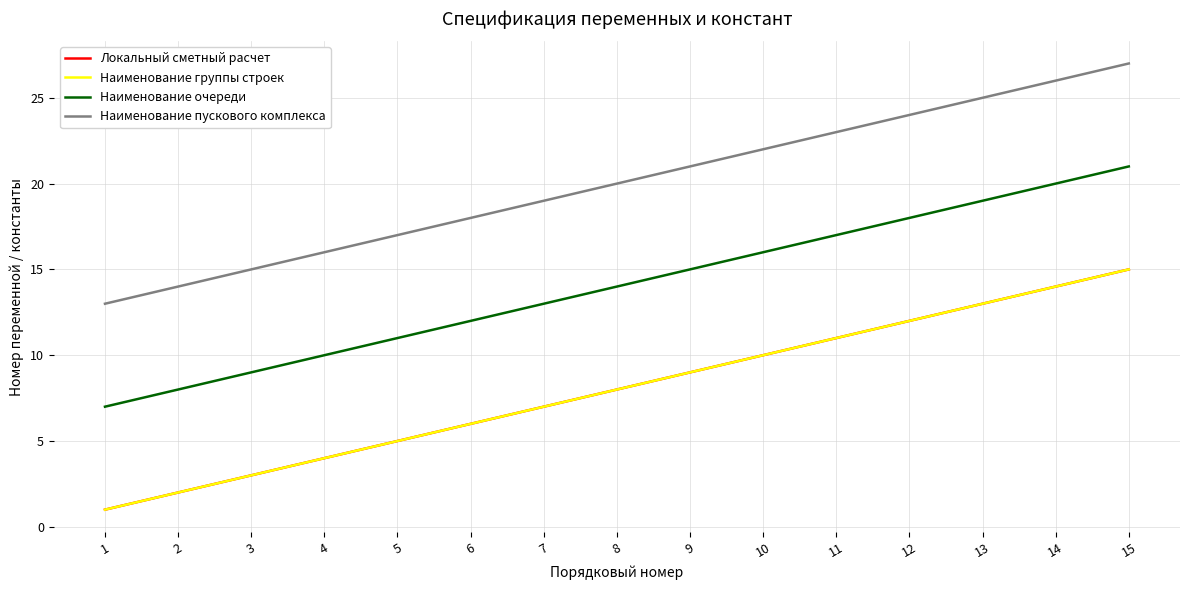

What is the difference between the second highest and minimum values in the Наименование пускового комплекса series?

13